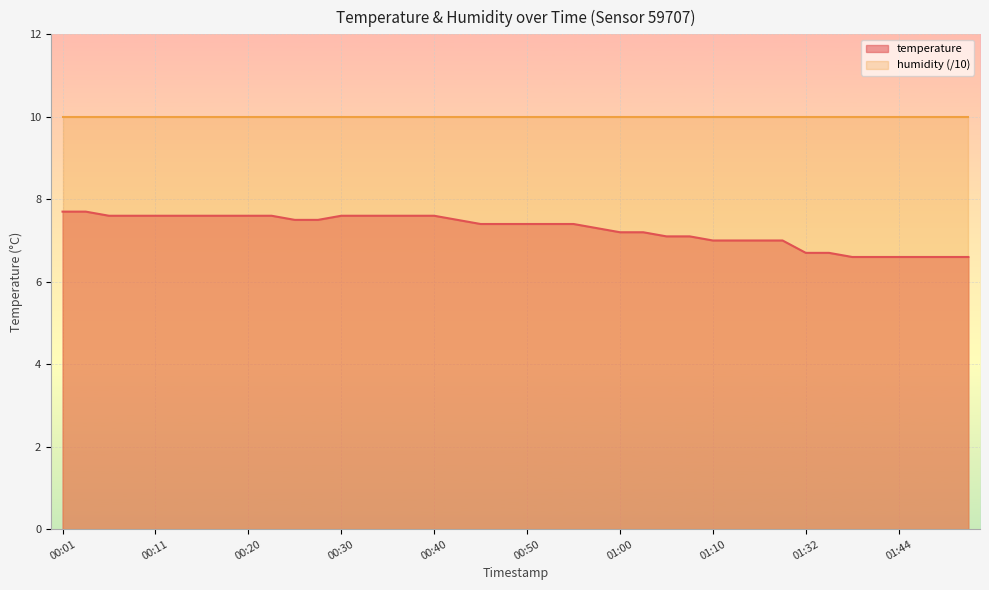

What is the average value?

7.3